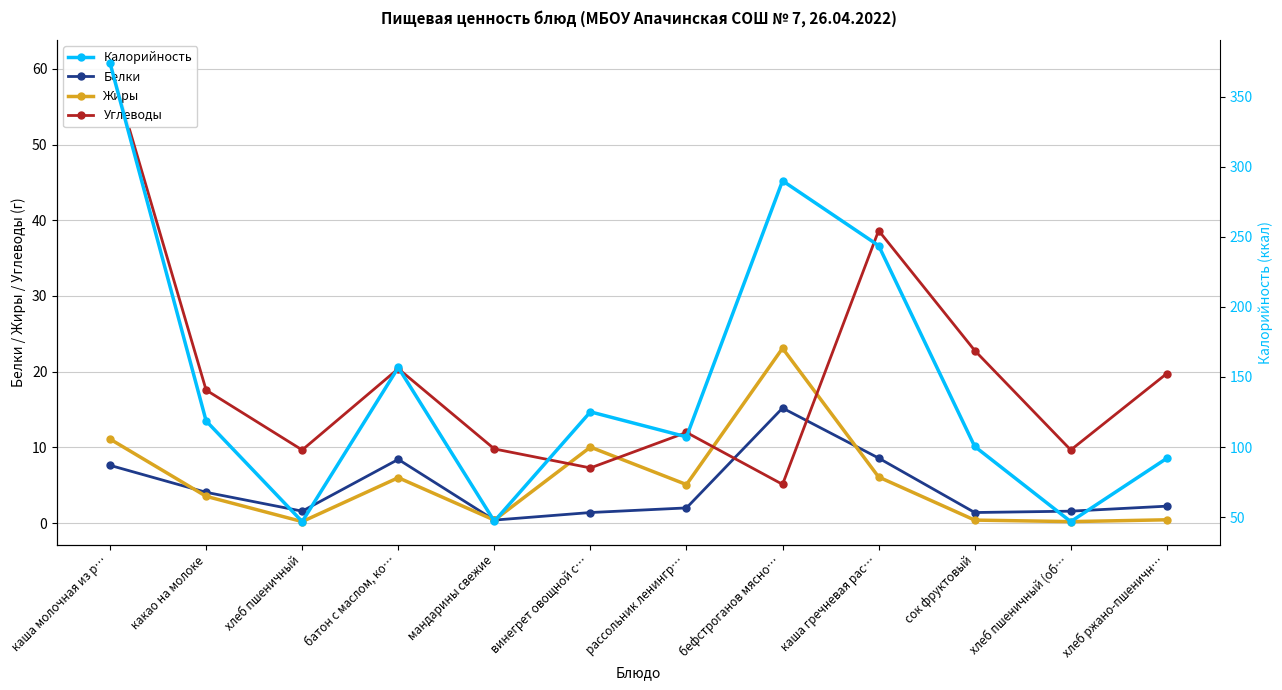

List the series in order of their peak value, highest first.

Калорийность, Углеводы, Жиры, Белки